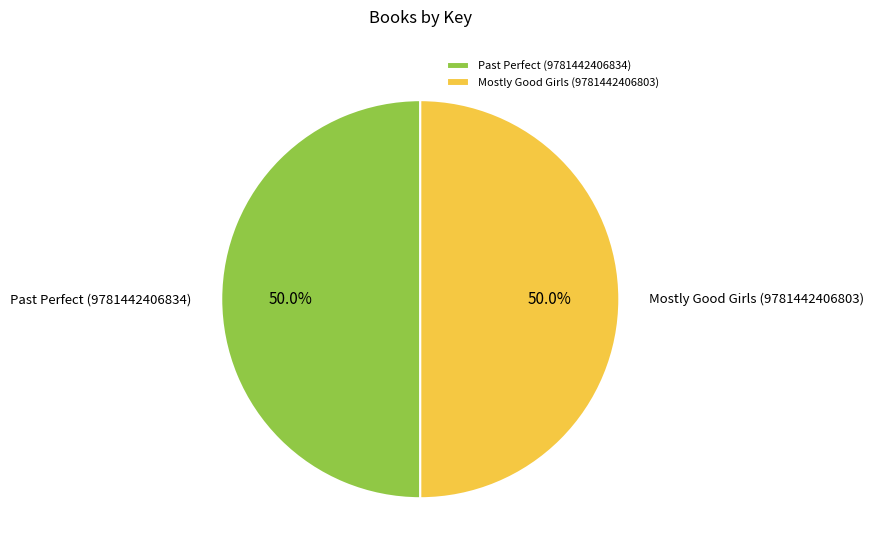

To the nearest percent, what is the combined percentage of Past Perfect (9781442406834) and Mostly Good Girls (9781442406803)?

100%